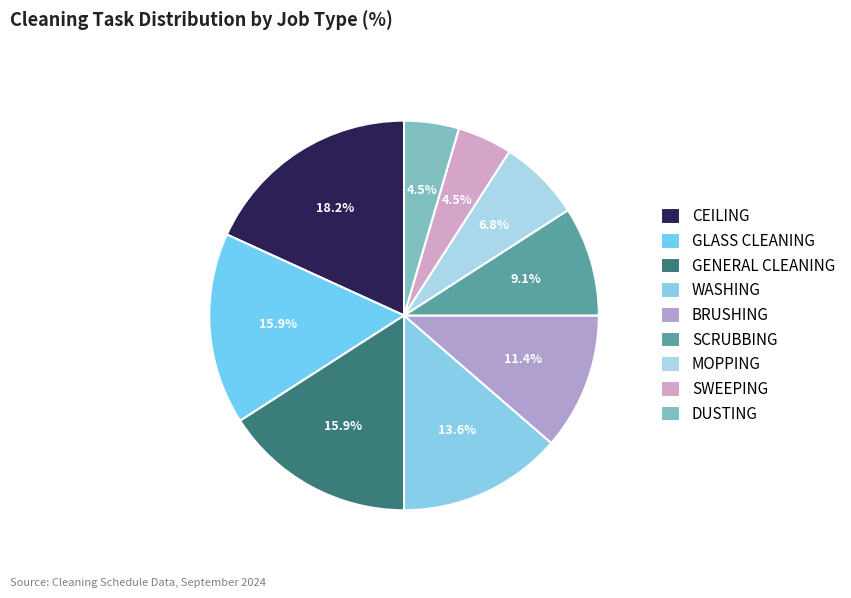

To the nearest percent, what is the difference between the largest and smallest slice percentages?

14%